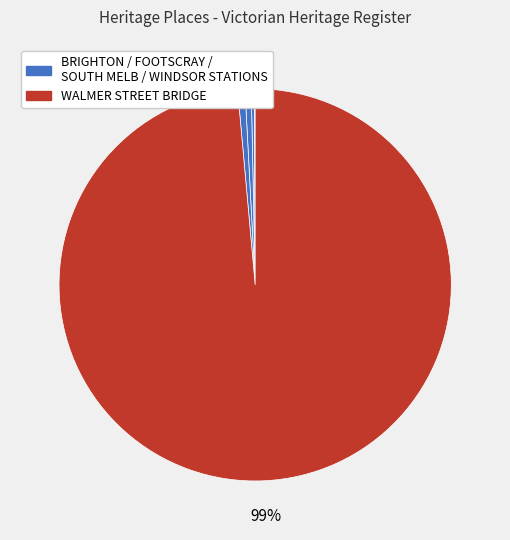

Which category accounts for the majority?

WALMER STREET BRIDGE